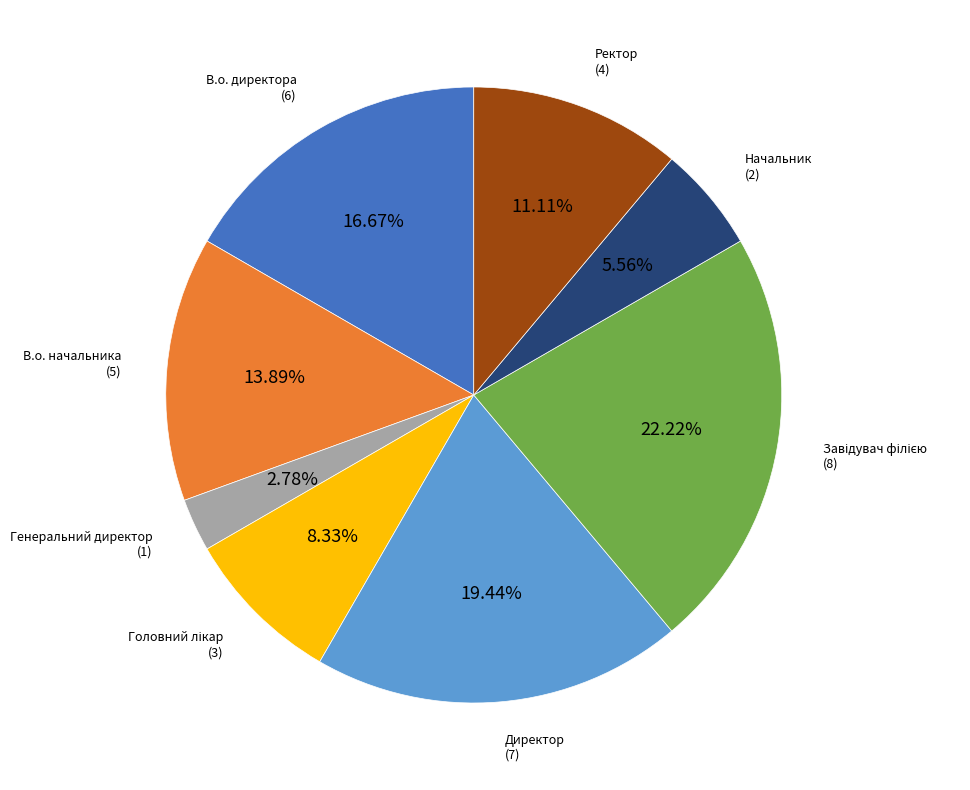

Is there any slice that represents more than half of the pie?

No